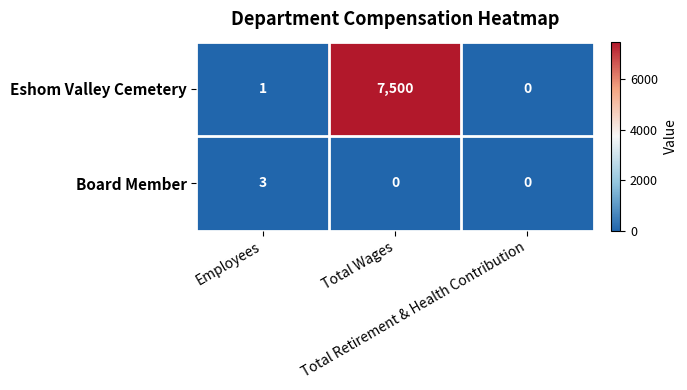

Count the Board Member values in the range 0 to 3.

3